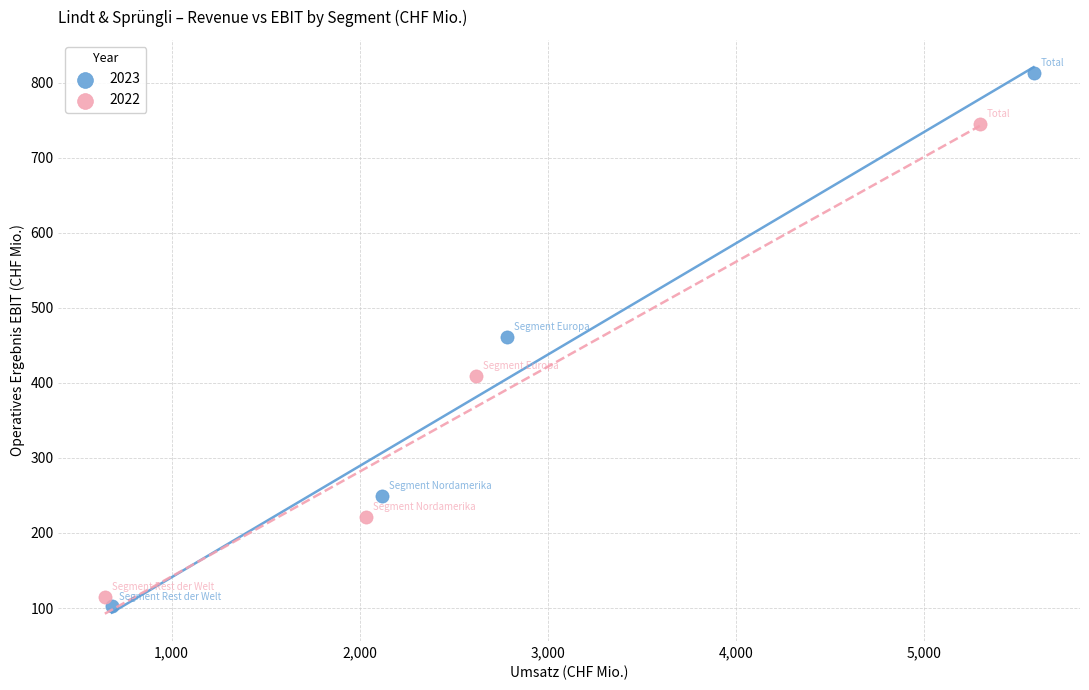

Which series contains the lowest Y value?

2023